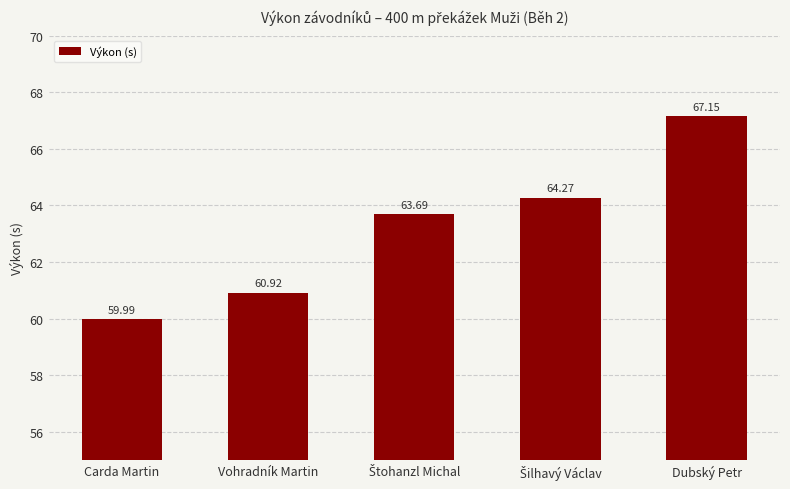

True or false: the data shows 101.4 at Vohradník Martin.

False